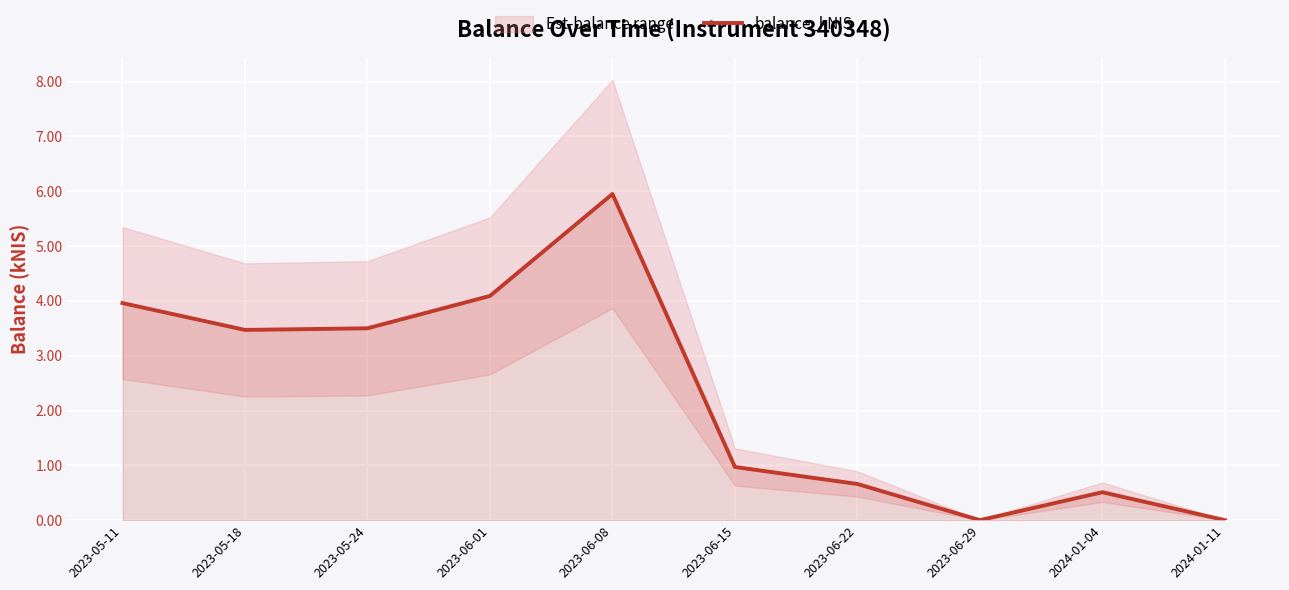

Reading left to right, list all the values displayed in this chart.

4.0	3.5	3.5	4.1	6.0	1.0	0.7	0.0	0.5	0.0